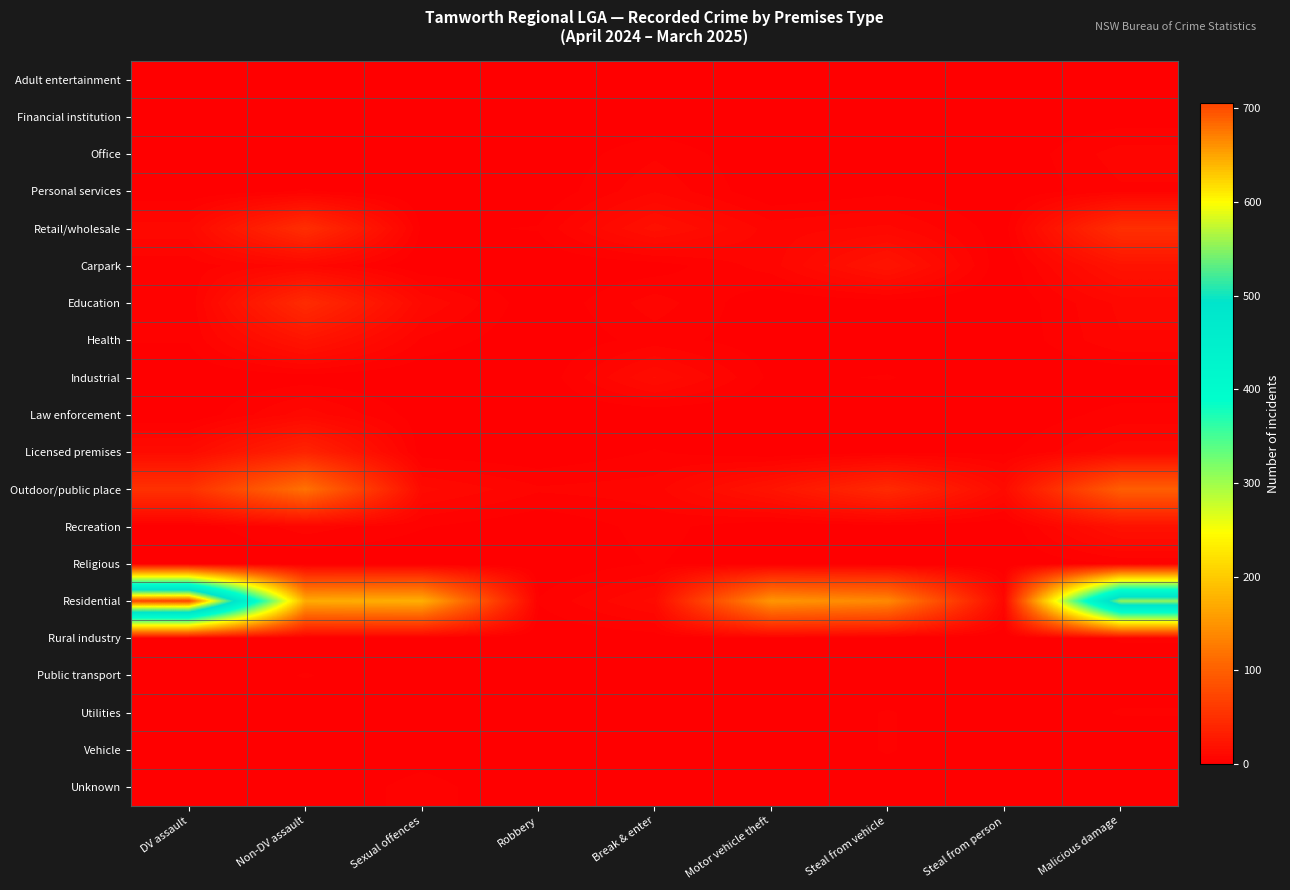

Reading right to left, what are all the values shown in this chart?

Adult entertainment: Malicious damage=0	Steal from person=0	Steal from vehicle=0	Motor vehicle theft=0	Break & enter=0	Robbery=0	Sexual offences=0	Non-DV assault=0	DV assault=0
Financial institution: Malicious damage=1	Steal from person=0	Steal from vehicle=0	Motor vehicle theft=0	Break & enter=0	Robbery=0	Sexual offences=0	Non-DV assault=1	DV assault=0
Office: Malicious damage=7	Steal from person=0	Steal from vehicle=2	Motor vehicle theft=0	Break & enter=5	Robbery=0	Sexual offences=0	Non-DV assault=0	DV assault=0
Personal services: Malicious damage=5	Steal from person=0	Steal from vehicle=2	Motor vehicle theft=0	Break & enter=8	Robbery=0	Sexual offences=0	Non-DV assault=3	DV assault=0
Retail/wholesale: Malicious damage=50	Steal from person=1	Steal from vehicle=9	Motor vehicle theft=7	Break & enter=18	Robbery=3	Sexual offences=2	Non-DV assault=49	DV assault=10
Carpark: Malicious damage=21	Steal from person=0	Steal from vehicle=22	Motor vehicle theft=7	Break & enter=1	Robbery=0	Sexual offences=0	Non-DV assault=9	DV assault=4
Education: Malicious damage=9	Steal from person=0	Steal from vehicle=1	Motor vehicle theft=0	Break & enter=7	Robbery=0	Sexual offences=11	Non-DV assault=46	DV assault=3
Health: Malicious damage=8	Steal from person=0	Steal from vehicle=0	Motor vehicle theft=1	Break & enter=4	Robbery=0	Sexual offences=5	Non-DV assault=22	DV assault=3
Industrial: Malicious damage=0	Steal from person=0	Steal from vehicle=3	Motor vehicle theft=2	Break & enter=14	Robbery=0	Sexual offences=0	Non-DV assault=1	DV assault=0
Law enforcement: Malicious damage=4	Steal from person=0	Steal from vehicle=0	Motor vehicle theft=0	Break & enter=0	Robbery=0	Sexual offences=1	Non-DV assault=10	DV assault=0
Licensed premises: Malicious damage=10	Steal from person=2	Steal from vehicle=2	Motor vehicle theft=0	Break & enter=3	Robbery=0	Sexual offences=1	Non-DV assault=38	DV assault=13
Outdoor/public place: Malicious damage=99	Steal from person=13	Steal from vehicle=45	Motor vehicle theft=22	Break & enter=7	Robbery=6	Sexual offences=12	Non-DV assault=118	DV assault=52
Recreation: Malicious damage=19	Steal from person=0	Steal from vehicle=1	Motor vehicle theft=0	Break & enter=4	Robbery=0	Sexual offences=3	Non-DV assault=7	DV assault=1
Religious: Malicious damage=3	Steal from person=0	Steal from vehicle=0	Motor vehicle theft=0	Break & enter=3	Robbery=0	Sexual offences=0	Non-DV assault=0	DV assault=0
Residential: Malicious damage=555	Steal from person=8	Steal from vehicle=139	Motor vehicle theft=151	Break & enter=12	Robbery=3	Sexual offences=174	Non-DV assault=171	DV assault=706
Rural industry: Malicious damage=3	Steal from person=0	Steal from vehicle=0	Motor vehicle theft=2	Break & enter=1	Robbery=0	Sexual offences=0	Non-DV assault=0	DV assault=0
Public transport: Malicious damage=1	Steal from person=0	Steal from vehicle=0	Motor vehicle theft=0	Break & enter=0	Robbery=0	Sexual offences=0	Non-DV assault=3	DV assault=0
Utilities: Malicious damage=3	Steal from person=0	Steal from vehicle=3	Motor vehicle theft=0	Break & enter=0	Robbery=0	Sexual offences=0	Non-DV assault=0	DV assault=0
Vehicle: Malicious damage=0	Steal from person=0	Steal from vehicle=3	Motor vehicle theft=0	Break & enter=0	Robbery=0	Sexual offences=1	Non-DV assault=0	DV assault=1
Unknown: Malicious damage=1	Steal from person=0	Steal from vehicle=1	Motor vehicle theft=1	Break & enter=0	Robbery=0	Sexual offences=4	Non-DV assault=0	DV assault=2